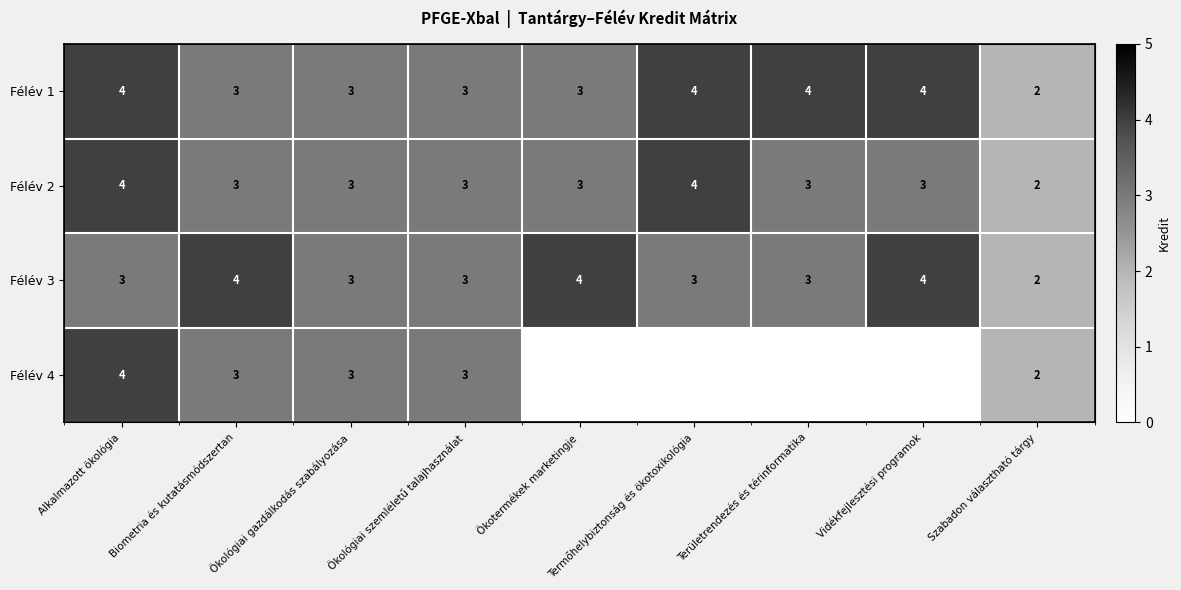

At which label does Félév 4 first exceed 2?

Alkalmazott ökológia